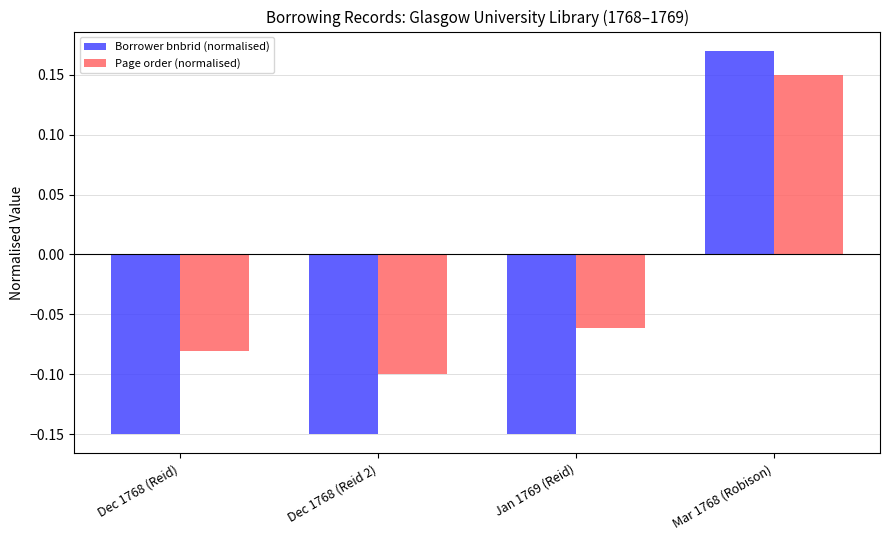

List the series in order of their peak value, lowest first.

Page order (normalised), Borrower bnbrid (normalised)